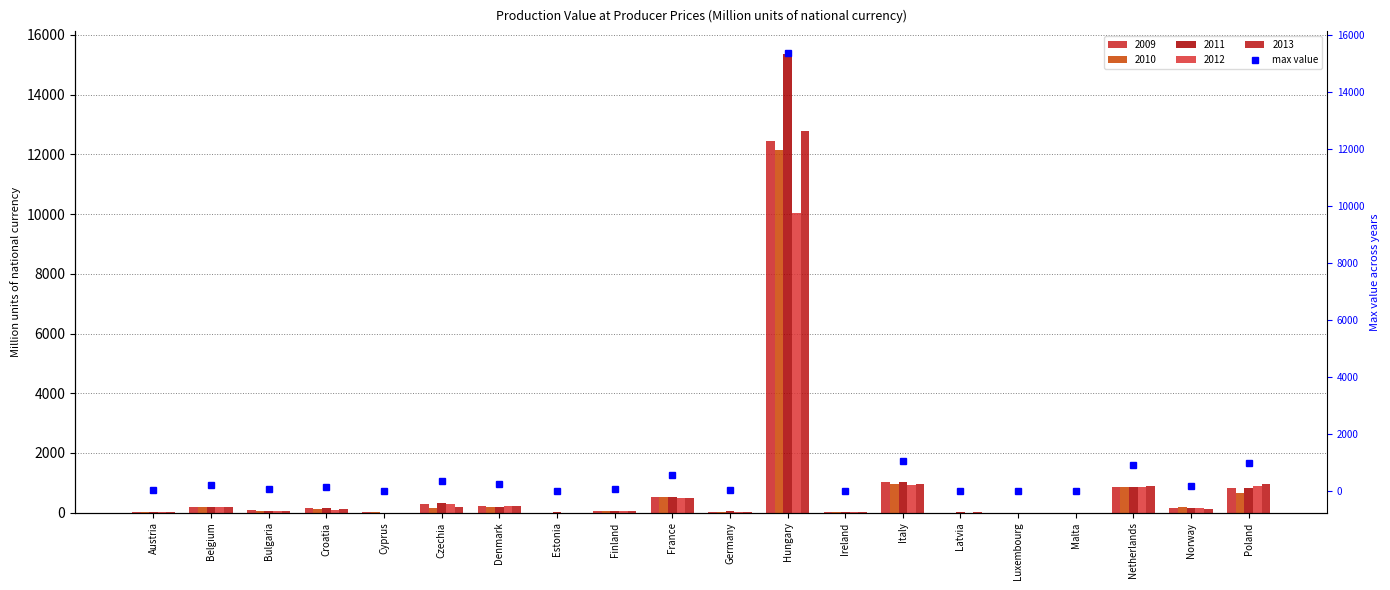

What is the label of the 14th bar from the right?

Denmark